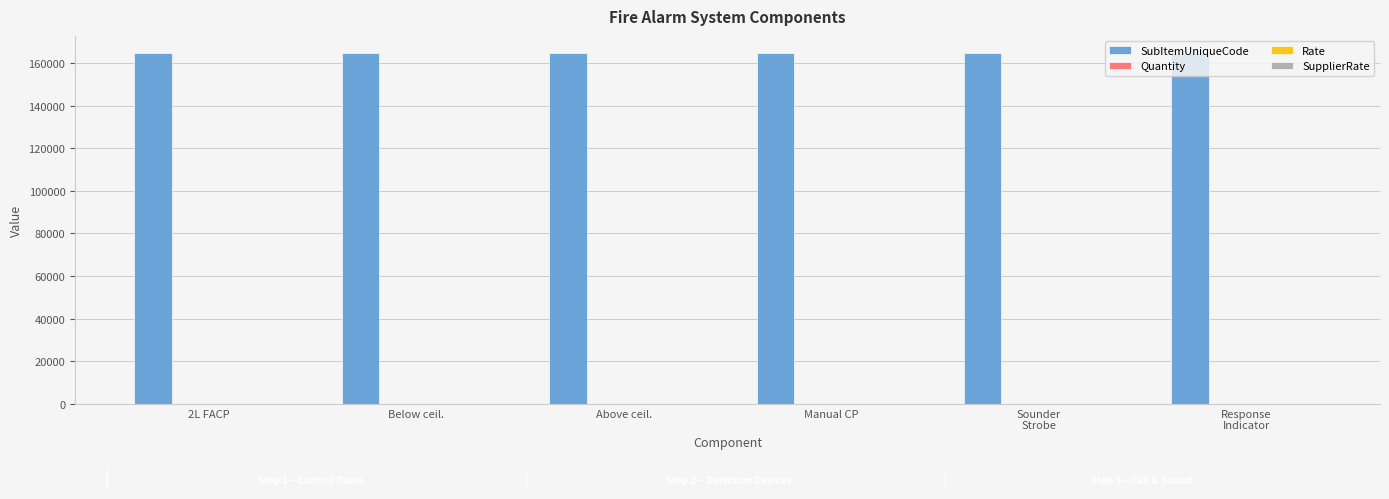

What is the highest value of the SubItemUniqueCode series?

164451